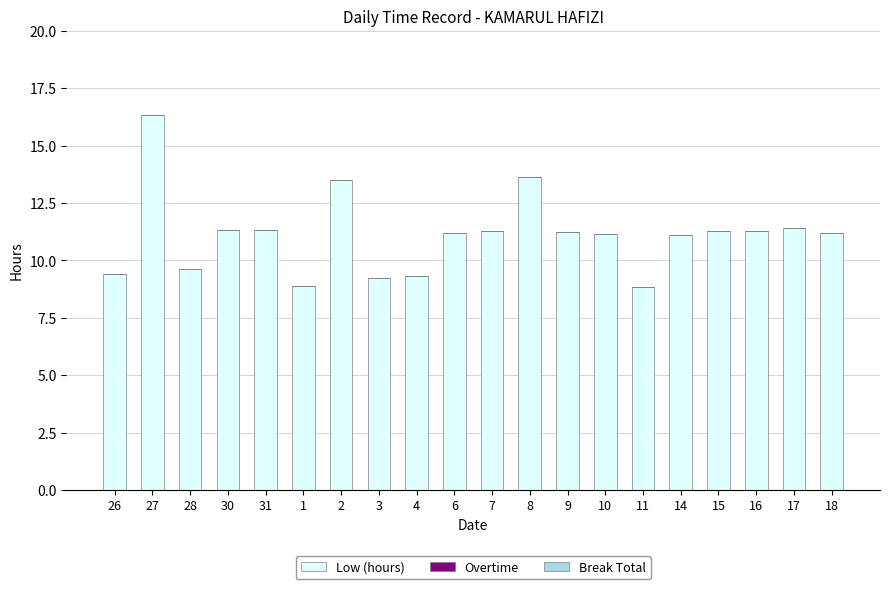

The chart shows a value of 8.9 at 1. True or false?

True